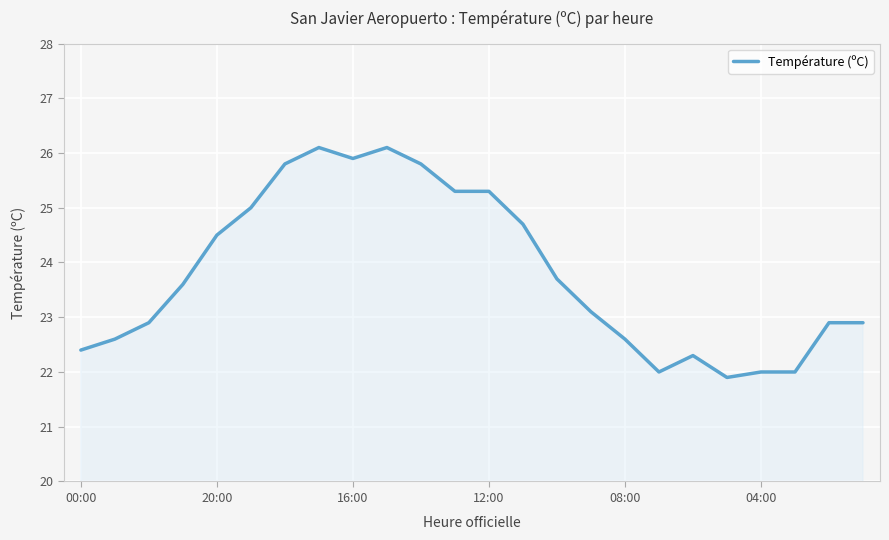

What is the minimum value shown in the chart?

21.9